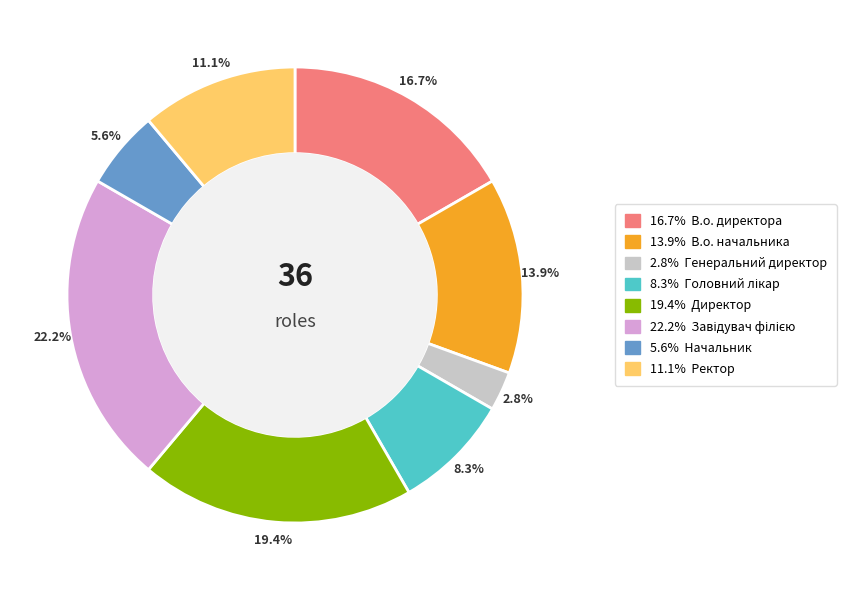

How many slices are in this pie chart?

8